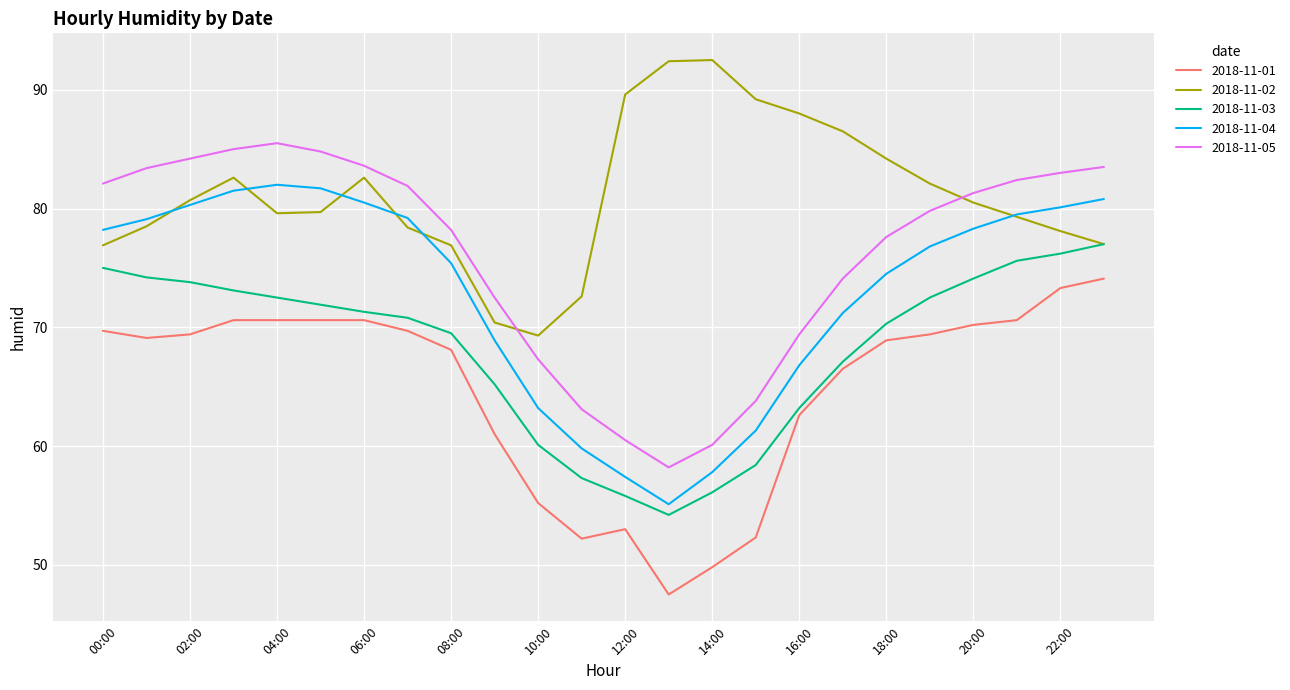

What is the highest value of the 2018-11-04 series?

82.0